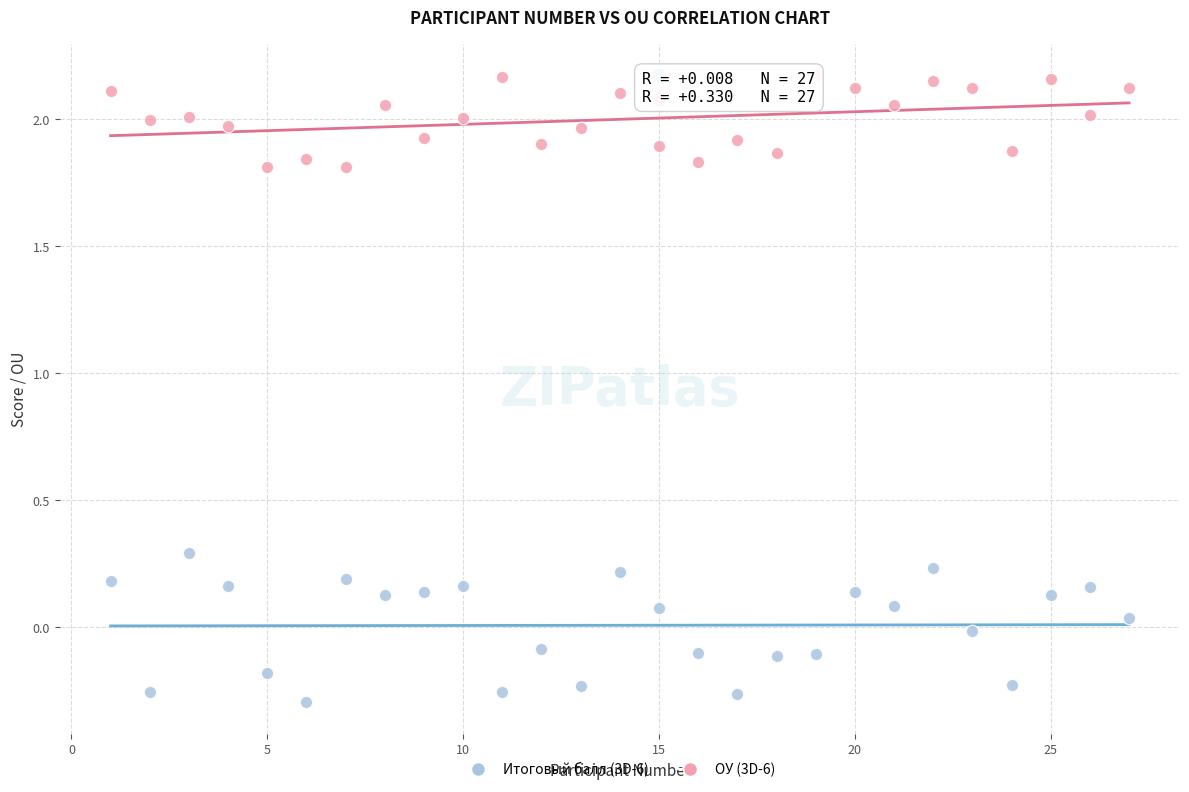

Which series has the widest spread of Y values?

Итоговый балл (3D-6)